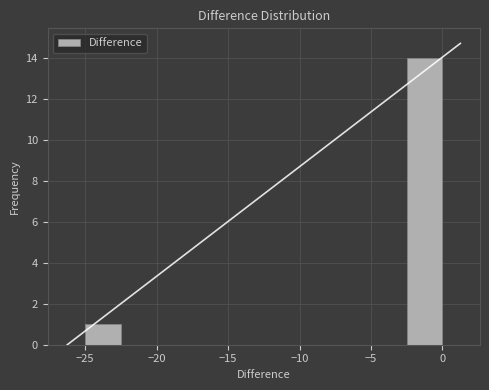

Over which range of the x-axis is the bar tallest?

-2.5 to 0.0